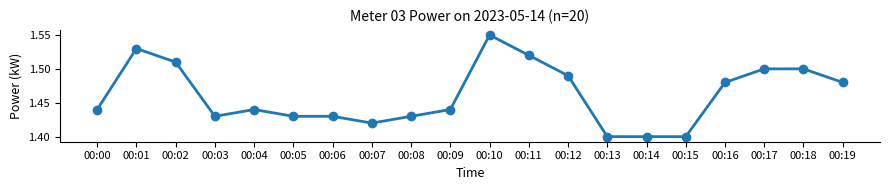

How many values are between 1 and 2?

20